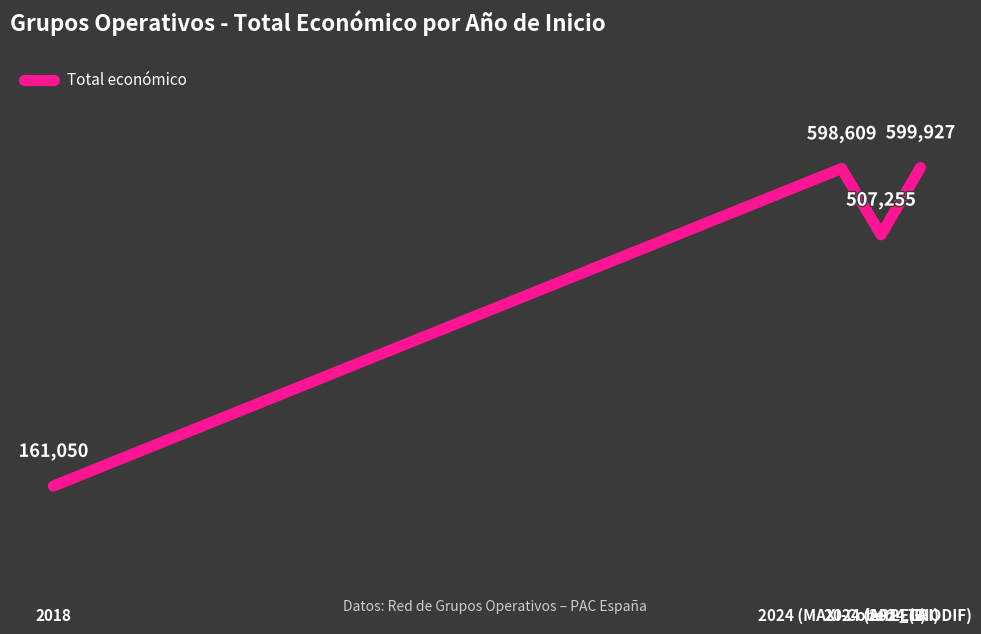

Reading left to right, extract all data points from this chart.

2018=161050	2024 (MAXI-CoberLEG)=598609	2024 (APP_TRI)=507255	2024 (BIODIF)=599927